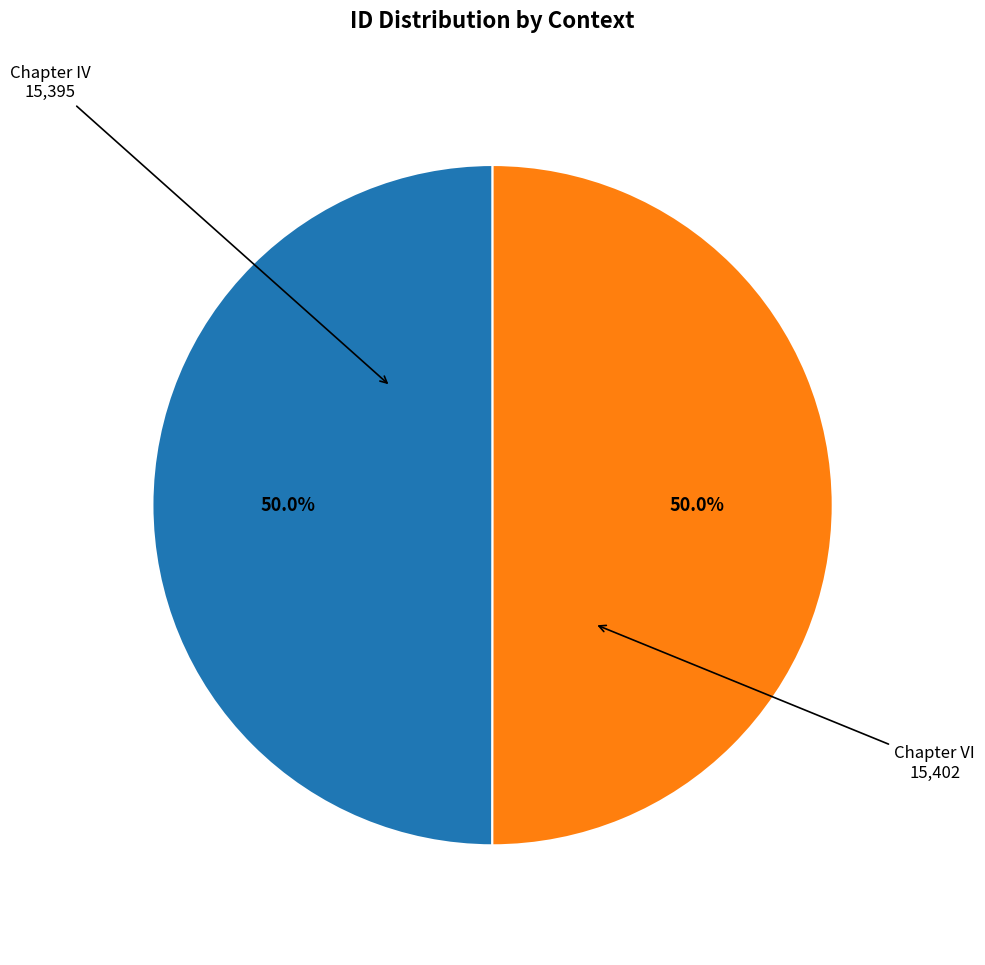

Approximately how many times larger is the value at Chapter VI compared to Chapter IV?

1.0